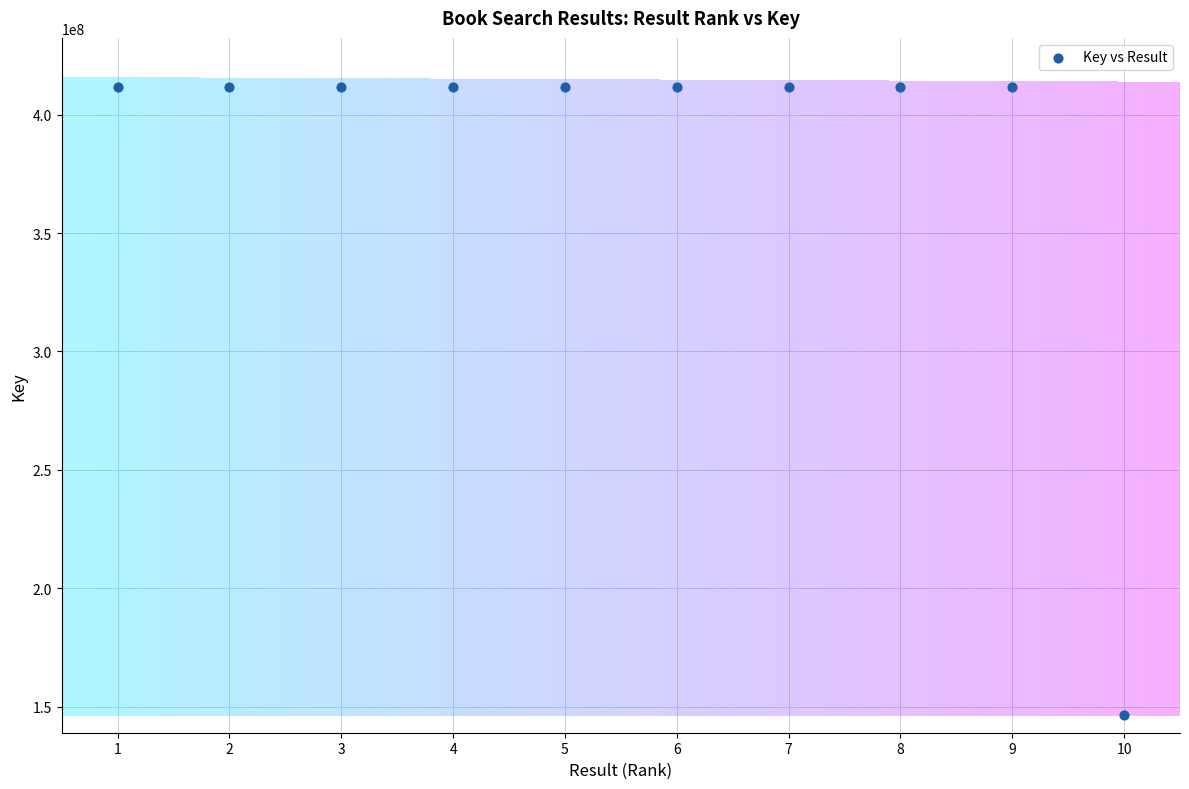

What is the average Y value?

385284232